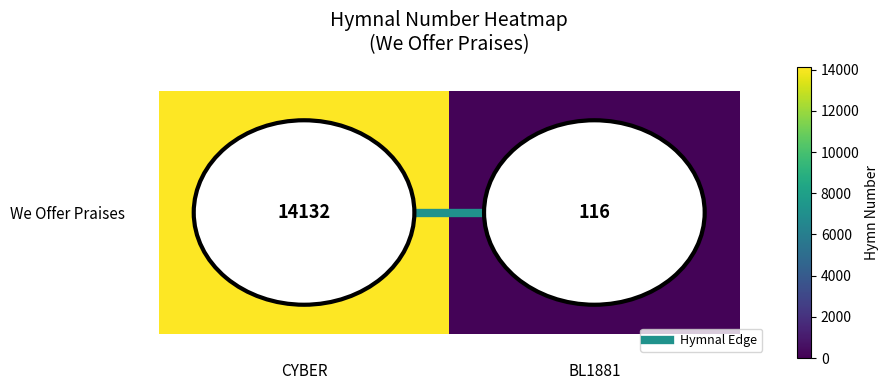

At which label does We Offer Praises reach its minimum?

BL1881